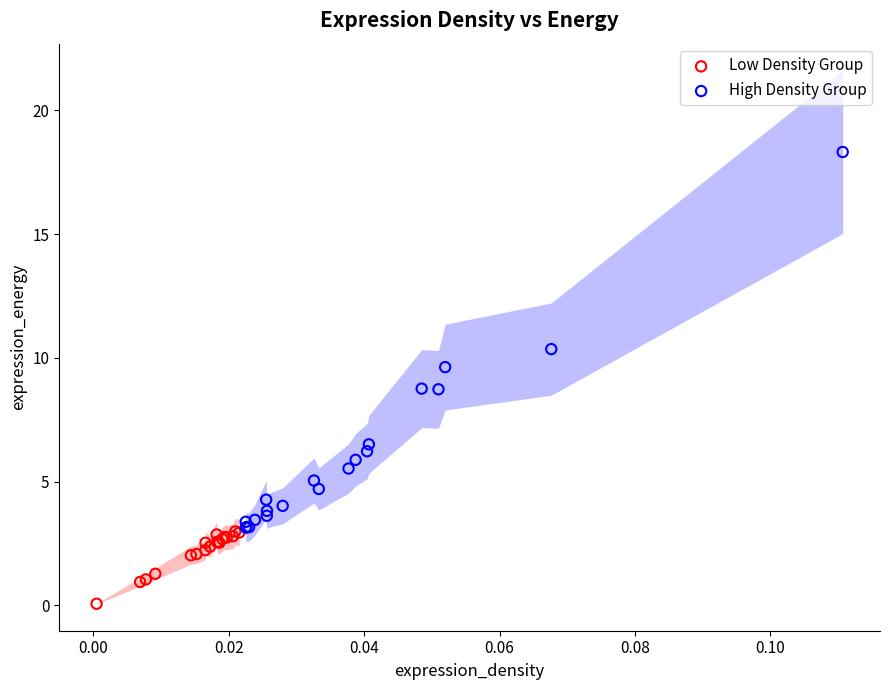

Which series reaches the minimum Y coordinate?

Low Density Group